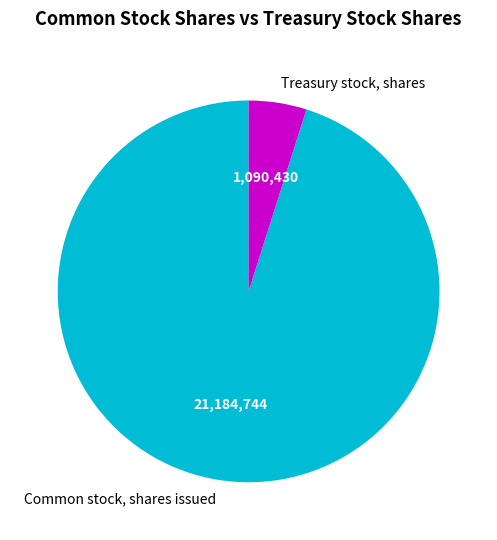

How many slices are in this pie chart?

2